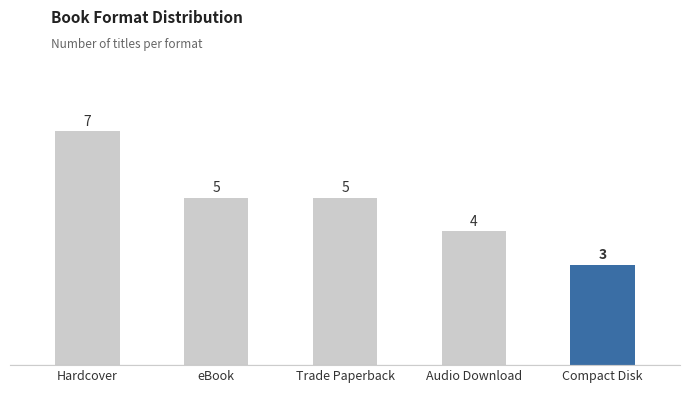

How many distinct data groups are displayed?

1